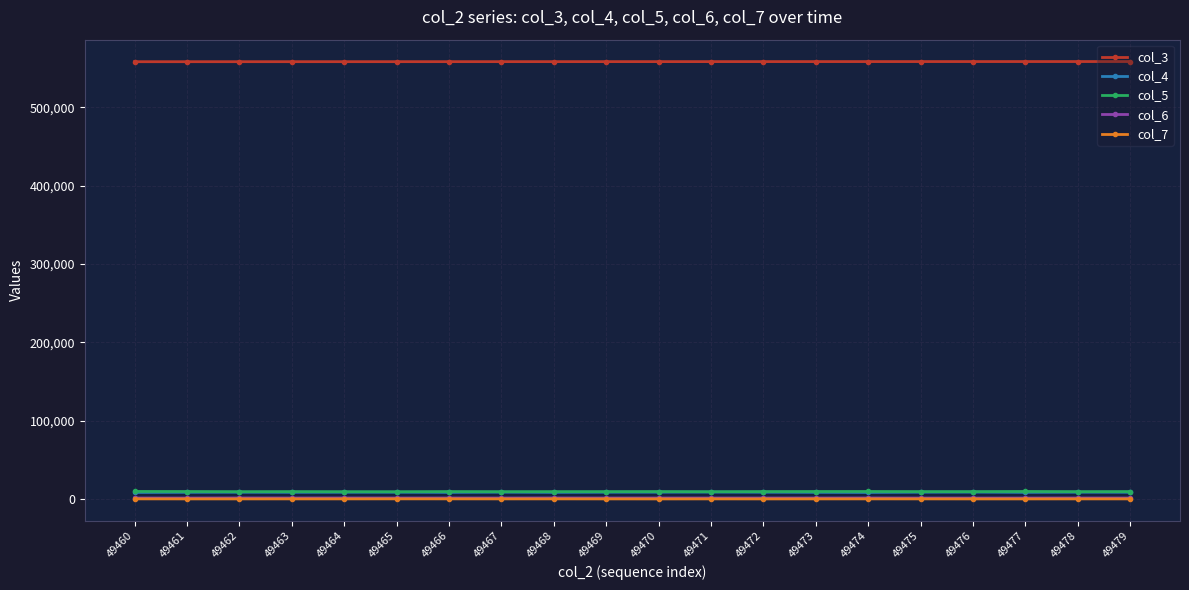

What is the greatest value displayed?

558270